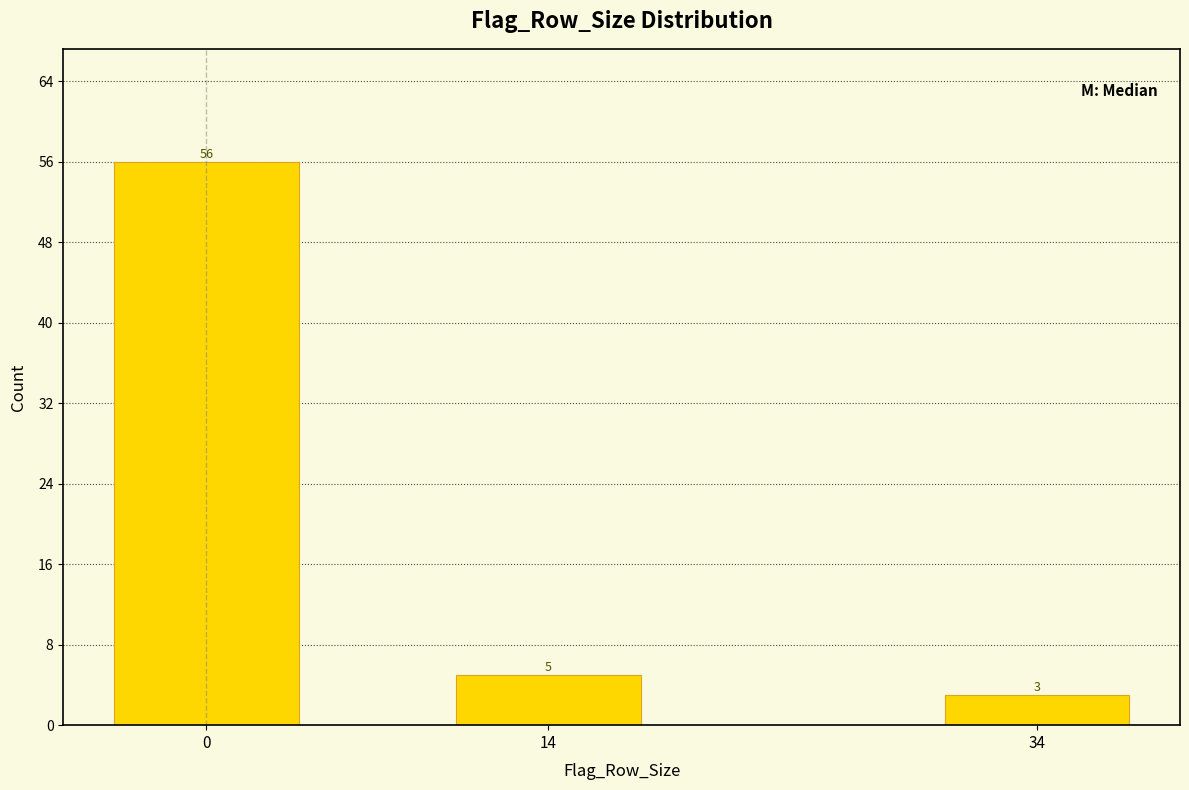

Reading left to right, list all the values displayed in this chart.

0=56	14=5	34=3